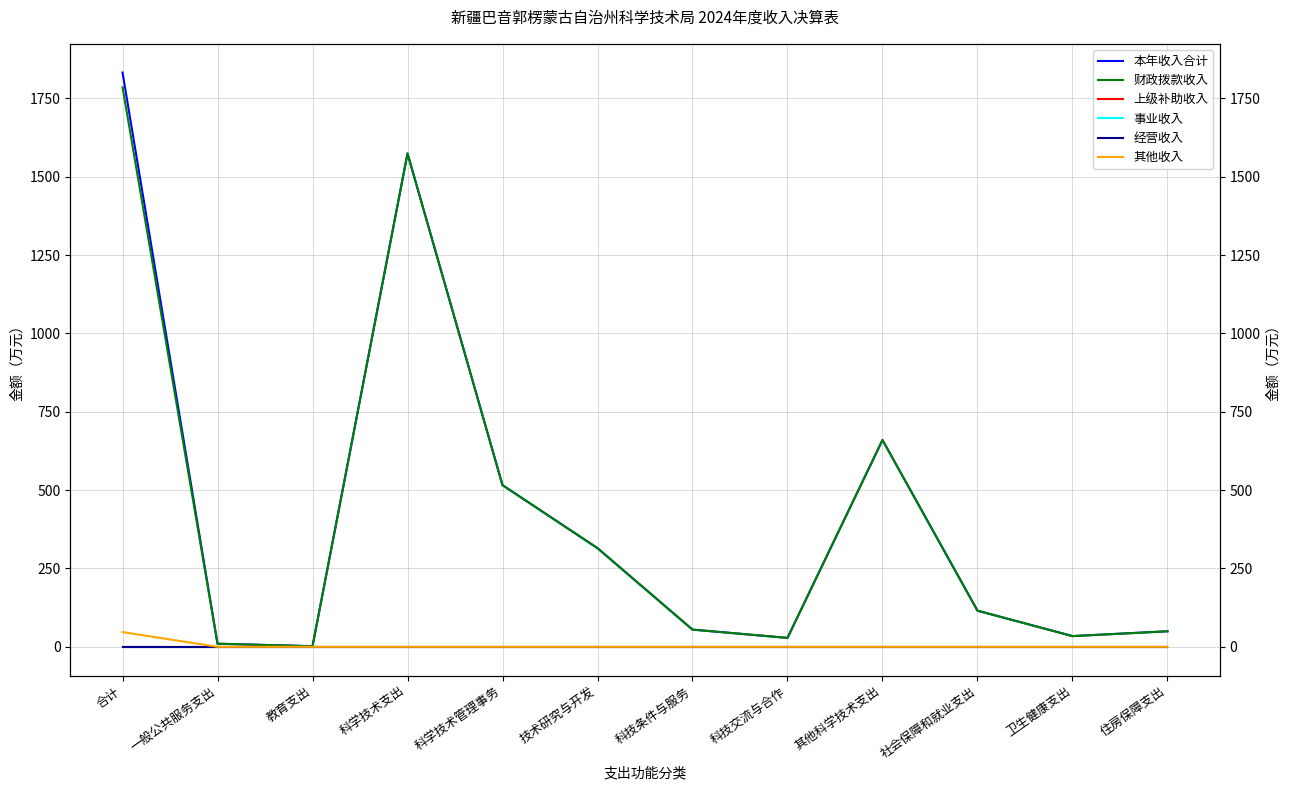

Reading left to right, transcribe all the data shown in this chart.

本年收入合计: 合计=1832.5	一般公共服务支出=10.0	教育支出=2.0	科学技术支出=1574.3	科学技术管理事务=515.9	技术研究与开发=314.9	科技条件与服务=55.0	科技交流与合作=28.5	其他科学技术支出=660.0	社会保障和就业支出=115.3	卫生健康支出=34.3	住房保障支出=49.6
财政拨款收入: 合计=1785.5	一般公共服务支出=10.0	教育支出=2.0	科学技术支出=1574.3	科学技术管理事务=515.9	技术研究与开发=314.9	科技条件与服务=55.0	科技交流与合作=28.5	其他科学技术支出=660.0	社会保障和就业支出=115.3	卫生健康支出=34.3	住房保障支出=49.6
上级补助收入: 合计=0.0	一般公共服务支出=0.0	教育支出=0.0	科学技术支出=0.0	科学技术管理事务=0.0	技术研究与开发=0.0	科技条件与服务=0.0	科技交流与合作=0.0	其他科学技术支出=0.0	社会保障和就业支出=0.0	卫生健康支出=0.0	住房保障支出=0.0
事业收入: 合计=0.0	一般公共服务支出=0.0	教育支出=0.0	科学技术支出=0.0	科学技术管理事务=0.0	技术研究与开发=0.0	科技条件与服务=0.0	科技交流与合作=0.0	其他科学技术支出=0.0	社会保障和就业支出=0.0	卫生健康支出=0.0	住房保障支出=0.0
经营收入: 合计=0.0	一般公共服务支出=0.0	教育支出=0.0	科学技术支出=0.0	科学技术管理事务=0.0	技术研究与开发=0.0	科技条件与服务=0.0	科技交流与合作=0.0	其他科学技术支出=0.0	社会保障和就业支出=0.0	卫生健康支出=0.0	住房保障支出=0.0
其他收入: 合计=47.0	一般公共服务支出=0.0	教育支出=0.0	科学技术支出=0.0	科学技术管理事务=0.0	技术研究与开发=0.0	科技条件与服务=0.0	科技交流与合作=0.0	其他科学技术支出=0.0	社会保障和就业支出=0.0	卫生健康支出=0.0	住房保障支出=0.0